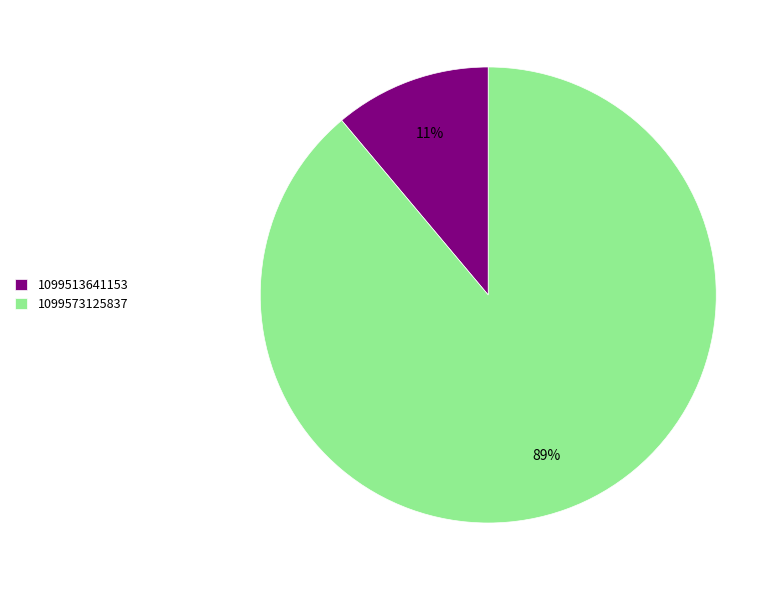

What percentage is the 1099513641153 slice, to the nearest percent?

11%